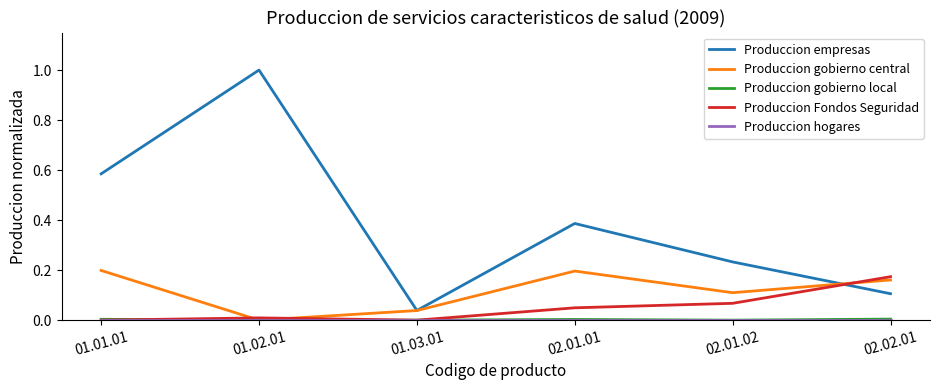

At which category is the sum across all series the highest?

01.02.01